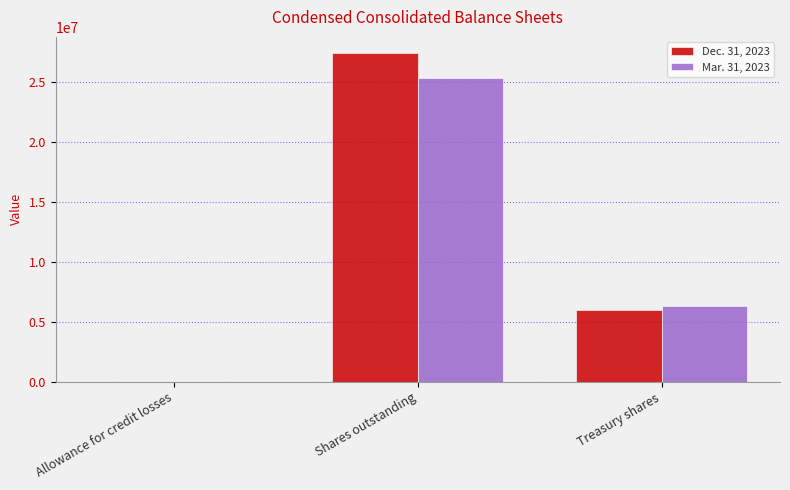

Reading right to left, list all the values displayed in this chart.

Dec. 31, 2023: Treasury shares=5992966	Shares outstanding=27349322	Allowance for credit losses=763
Mar. 31, 2023: Treasury shares=6280205	Shares outstanding=25326626	Allowance for credit losses=610